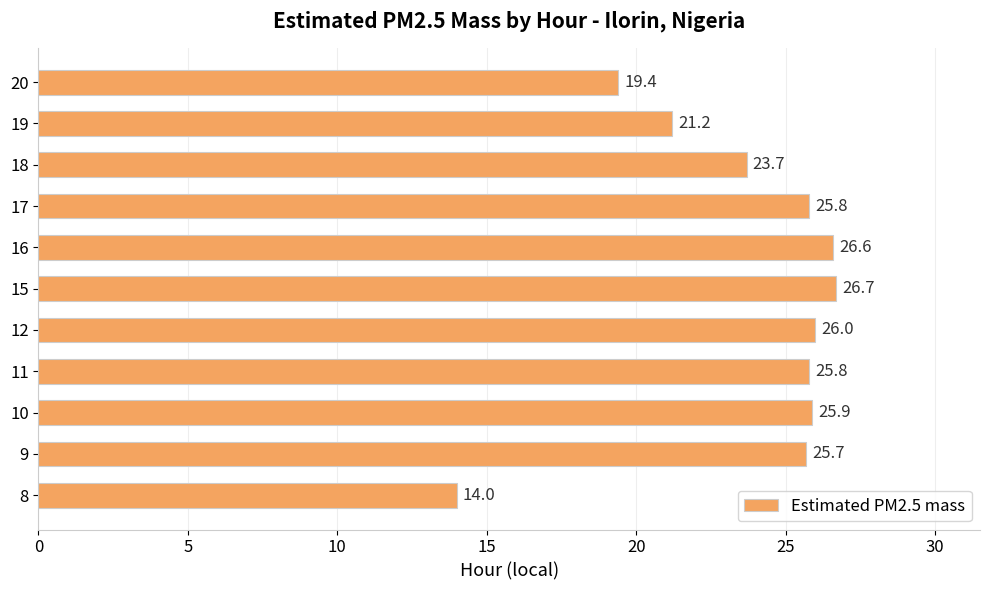

What is the sum of all values?

260.8